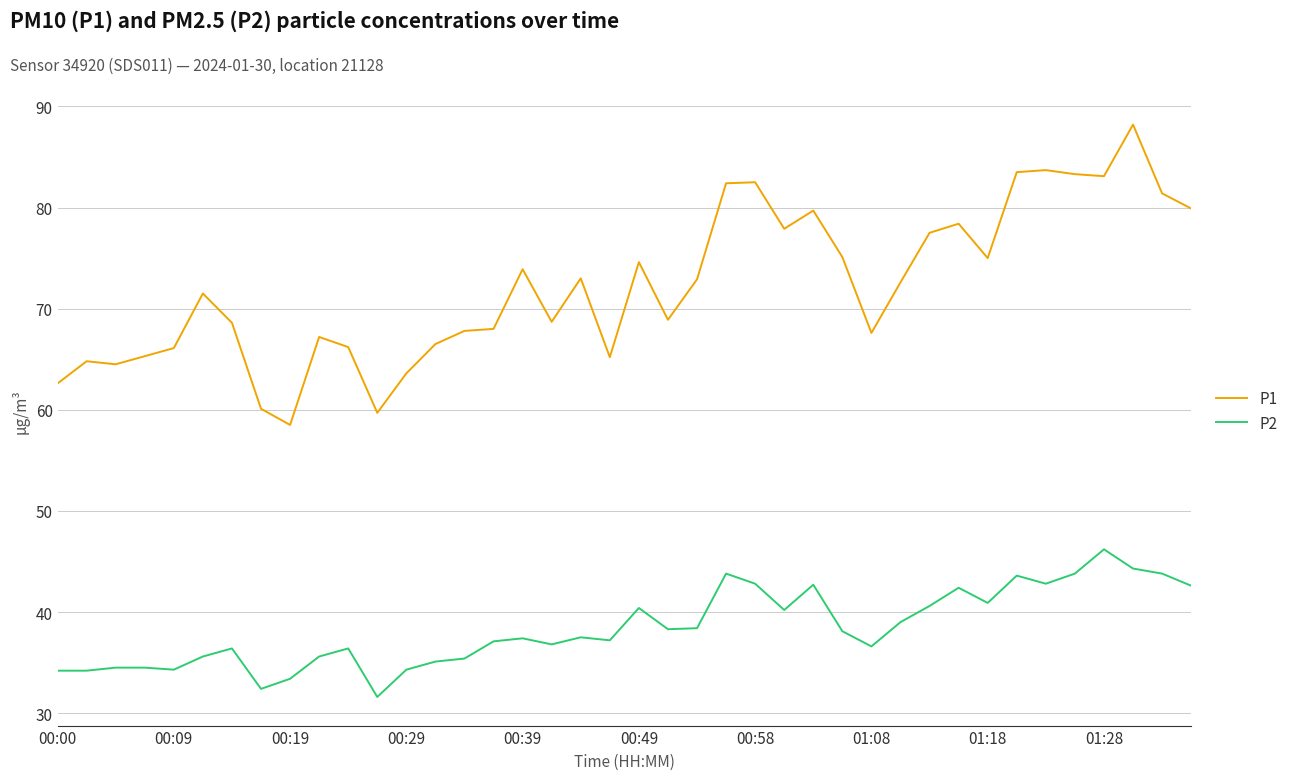

What are all the series names shown in the legend?

P1, P2